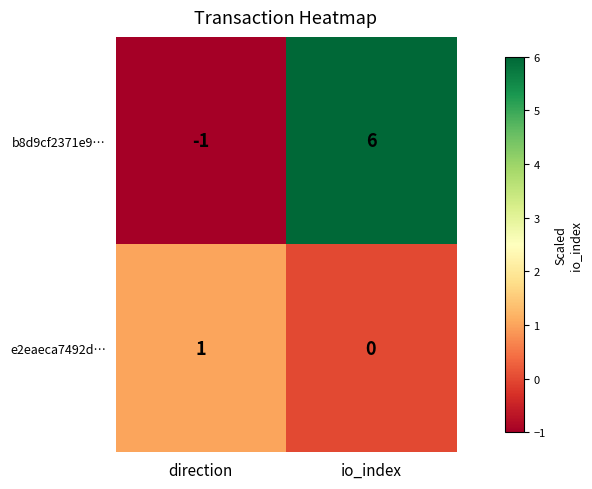

What is the difference between the maximum and minimum values in the b8d9cf2371e9… series?

7